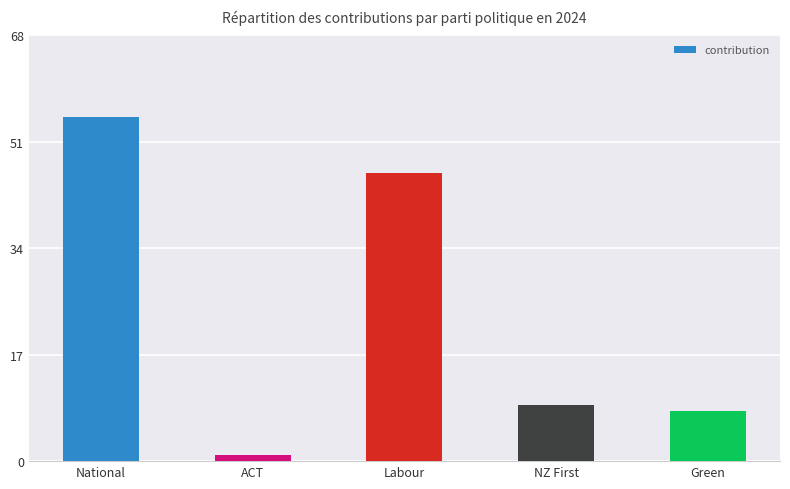

List the labels in order of value, largest first.

National, Labour, NZ First, Green, ACT